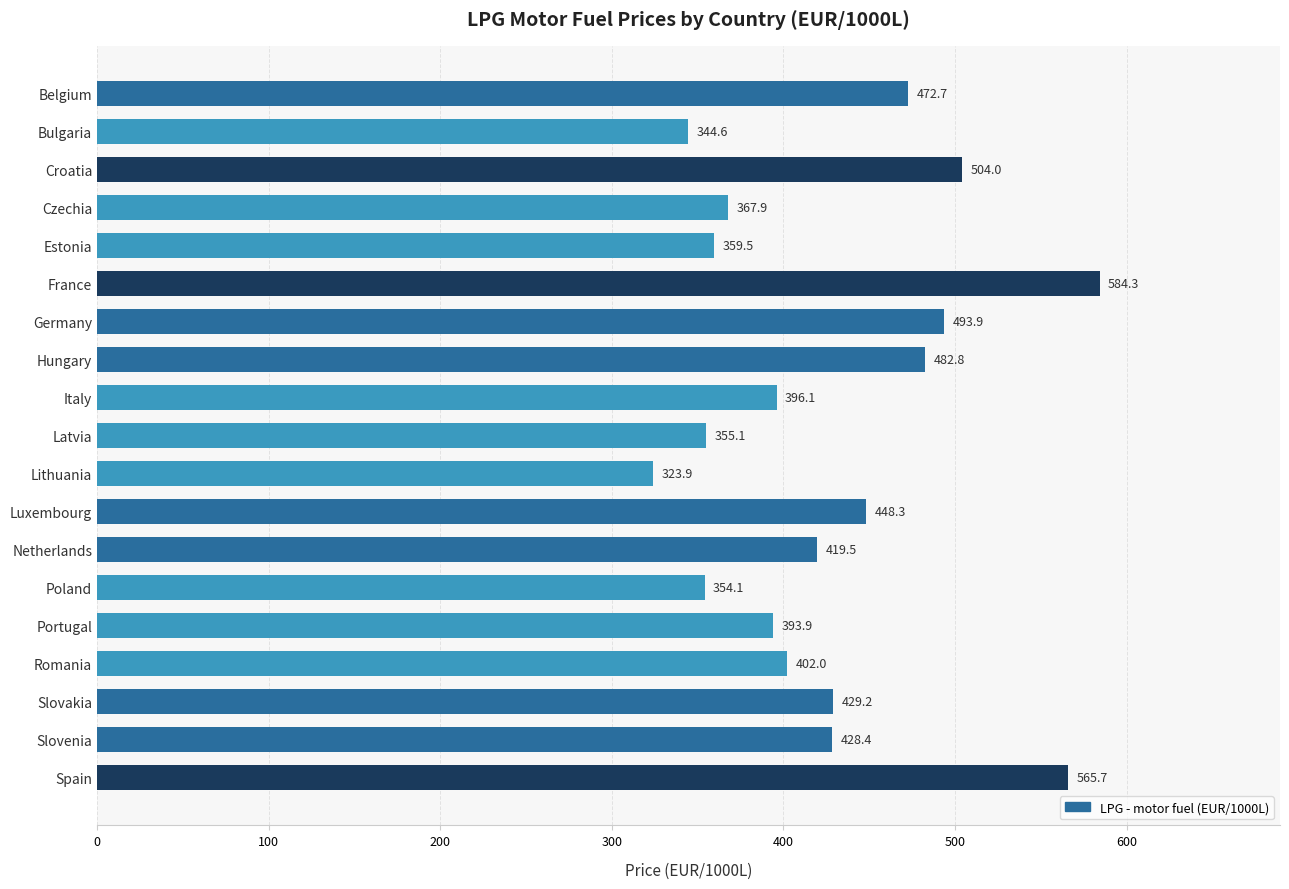

What is the average value?

427.7